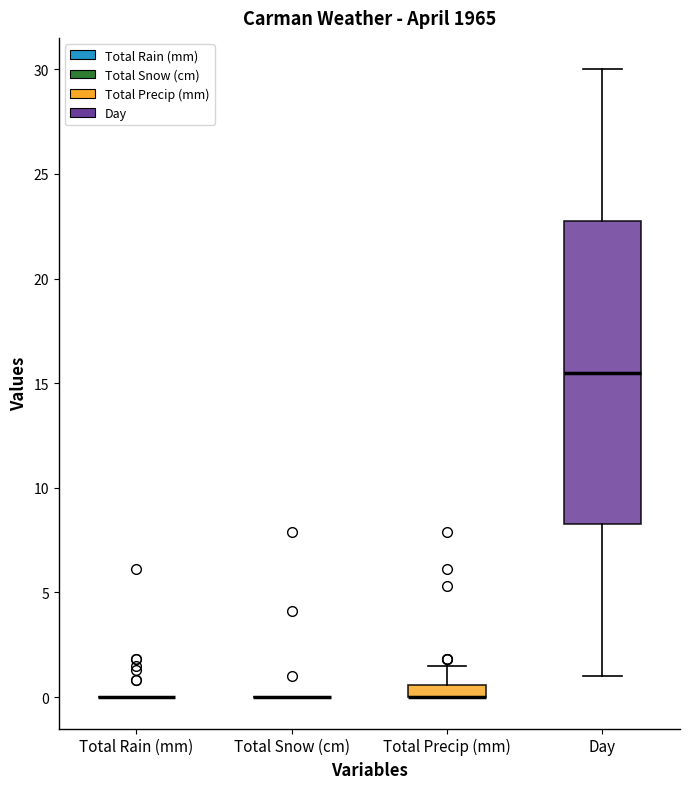

Comparing the boxes themselves (not the whiskers), which one is the tallest?

Day